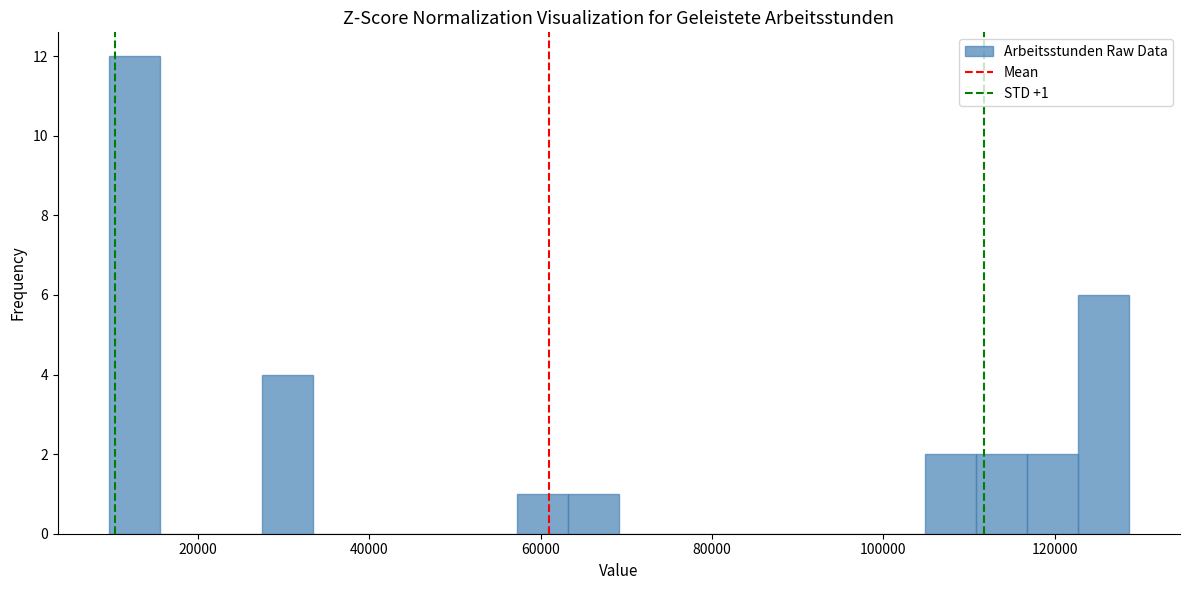

Around what value on the x-axis is the tallest bar? Give the approximate position of its centre, as read against the axis.

12000